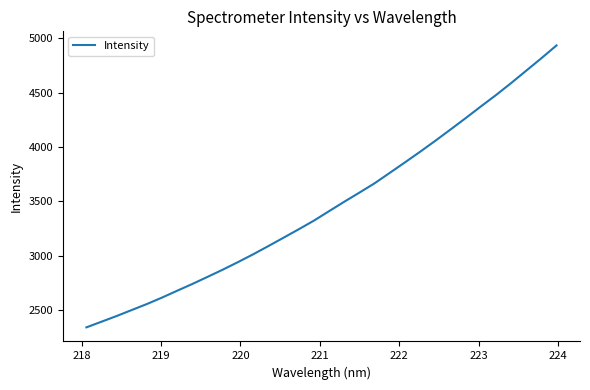

What is the minimum value shown in the chart?

2344.7